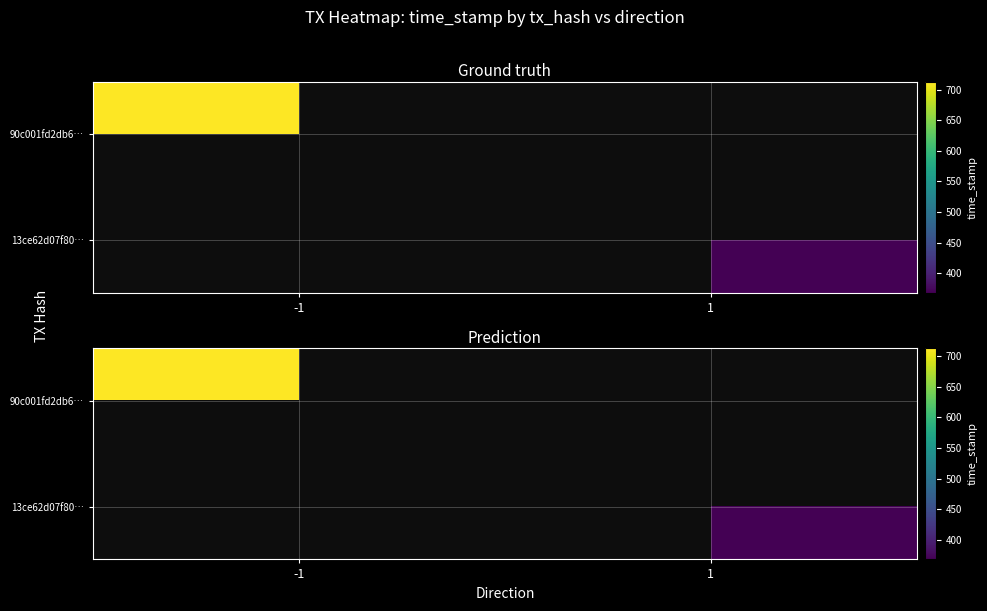

Reading left to right, what are all the values shown in this chart?

90c001fd2db6a4eeab78417426deb12d0fef4ca: -1	1615472713
13ce62d07f80f0e4032eb13b0e382f72a11a03b: 1	1615472368